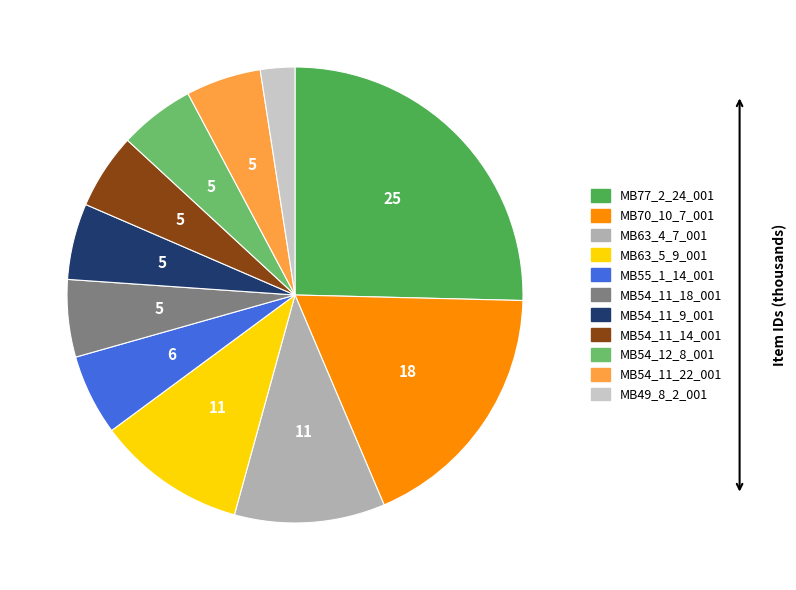

Combined, do MB63_5_9_001 and MB77_2_24_001 account for over 50%?

No